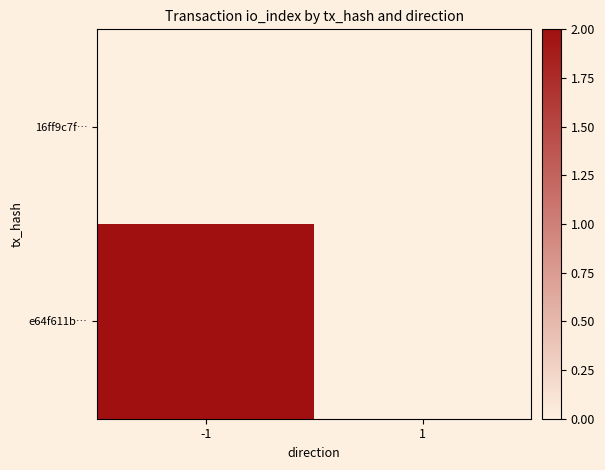

At which category does the chart reach its peak across all series?

-1